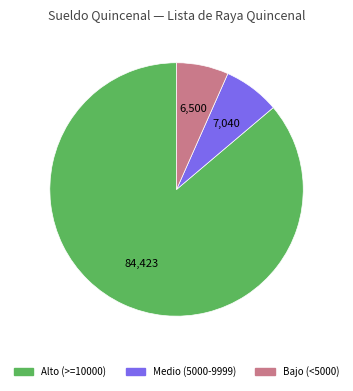

Is there a majority slice in this chart?

Yes